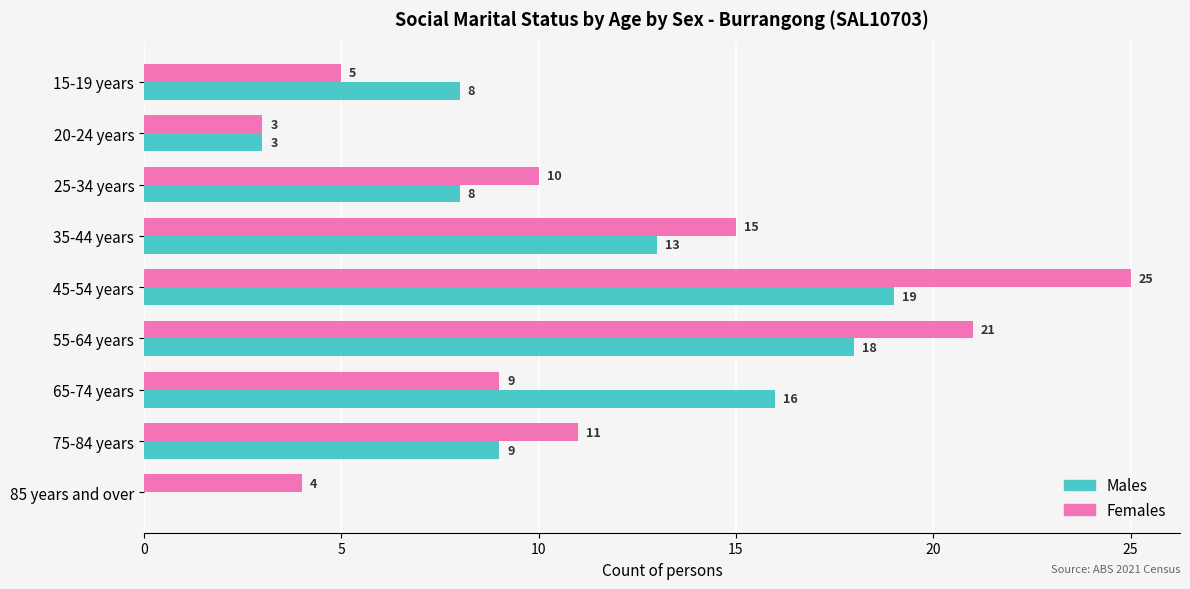

The Females series shows 8 at 55-64 years. True or false?

False